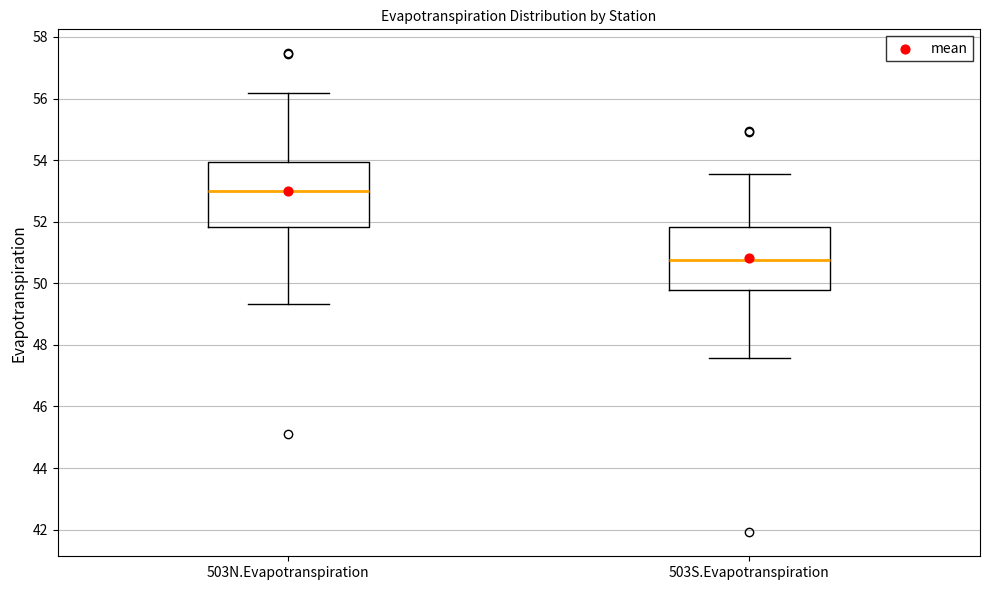

Which box has the lowest median line?

503S.Evapotranspiration